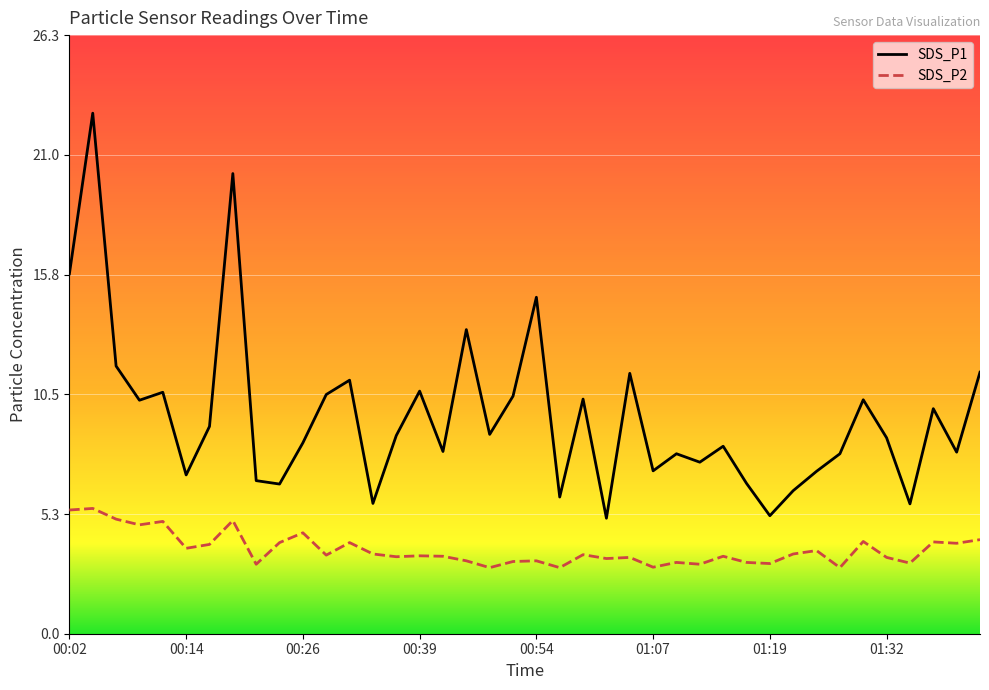

List the series in order of their peak value, lowest first.

SDS_P2, SDS_P1